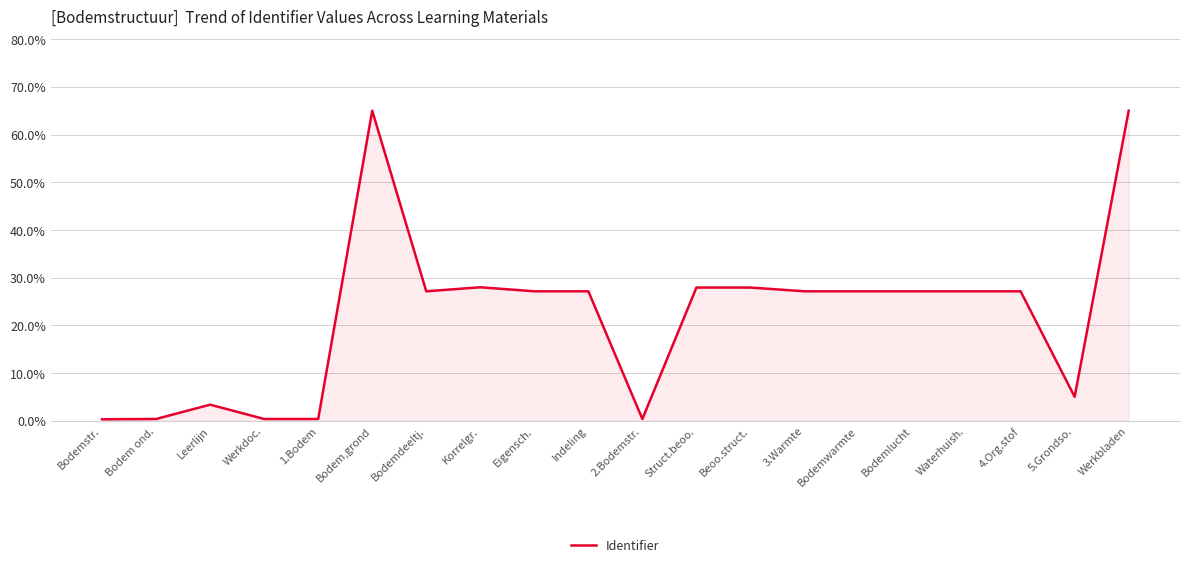

What is the approximate value at Korrelgr.?

28.0